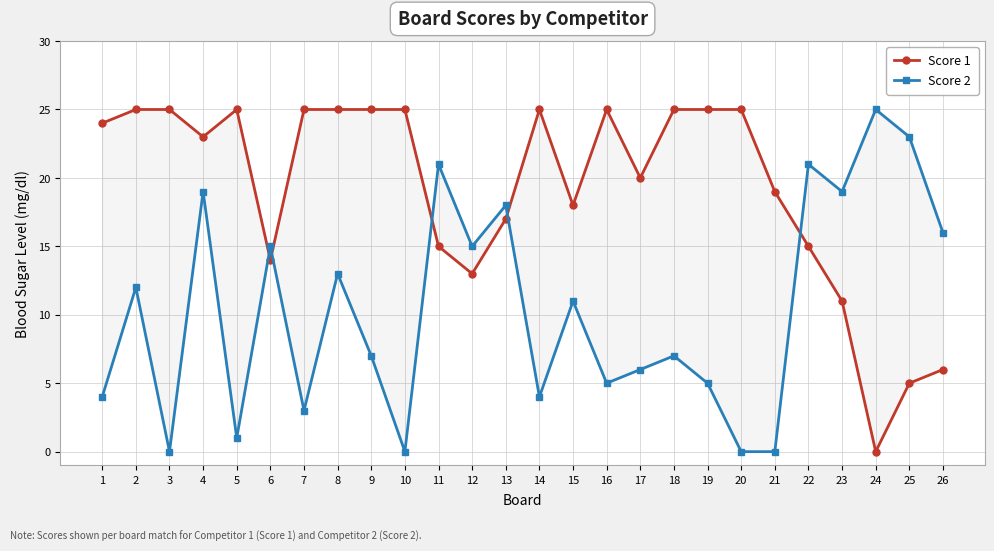

What is the difference between the second highest and second lowest values in the Score 2 series?

23